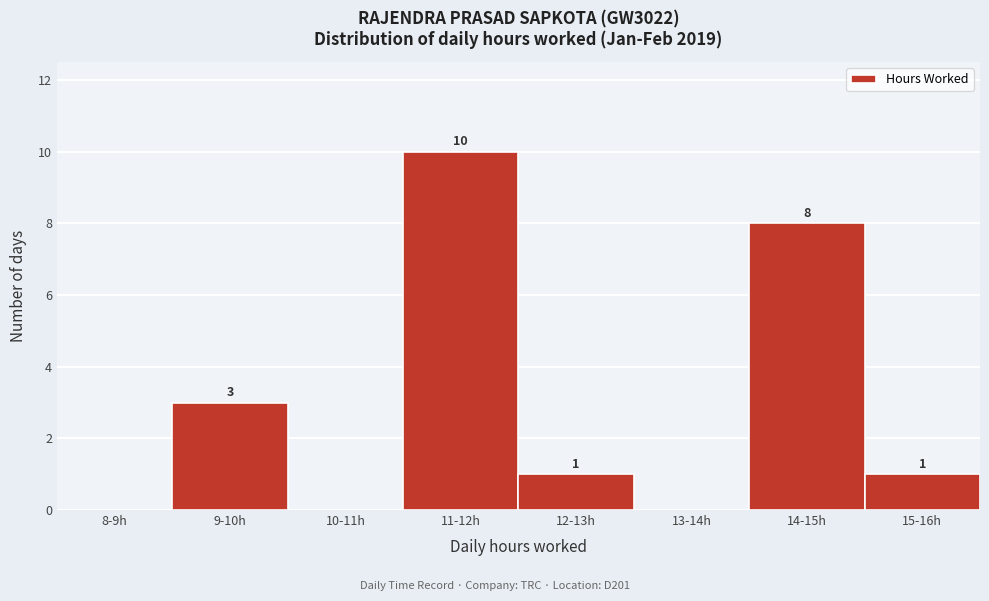

Reading right to left, extract all data points from this chart.

15-16h=1	14-15h=8	13-14h=0	12-13h=1	11-12h=10	10-11h=0	9-10h=3	8-9h=0